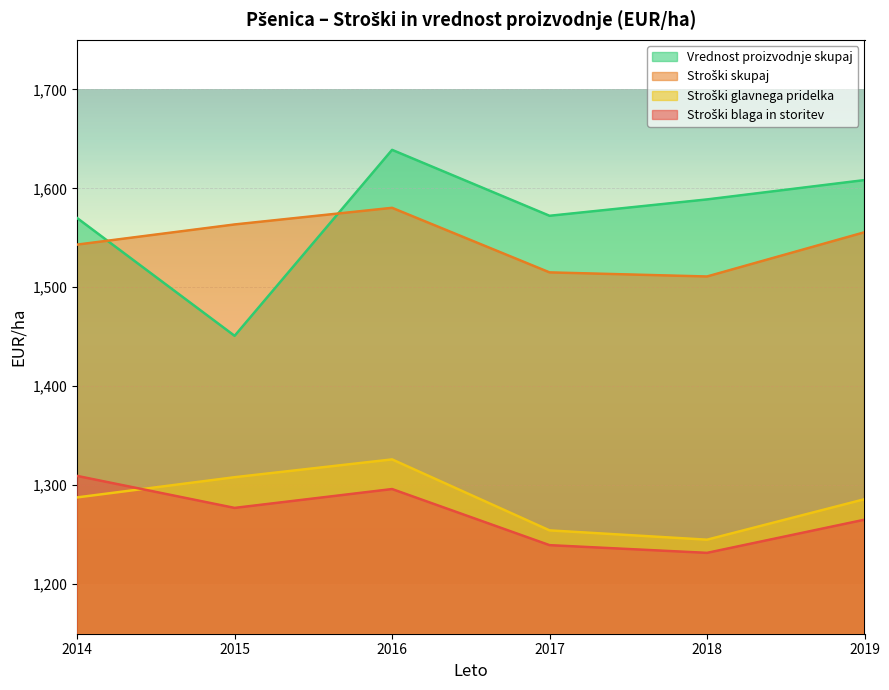

How many lines are shown in the chart?

4